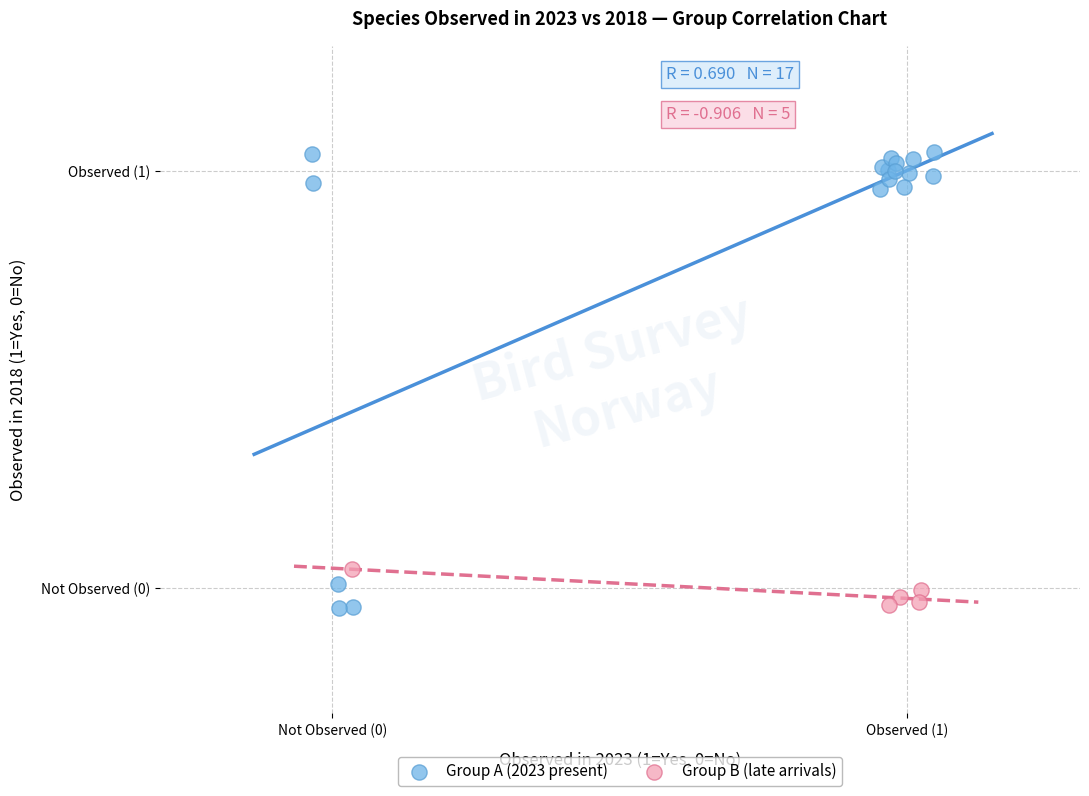

Which series contains the highest Y value?

Group A (2023 present)